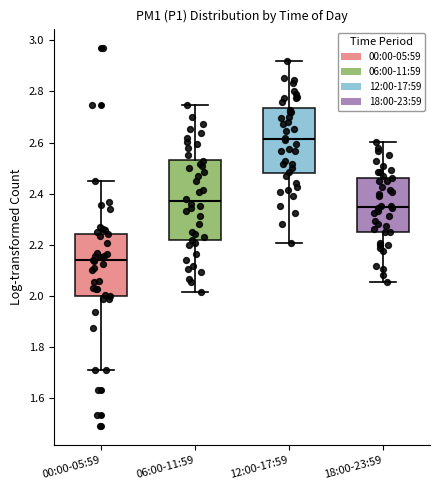

Reading left to right, read every box against the y-axis: the position of its median line, the range the box covers, and the ends of its whiskers. The values are not printed on the chart, so give them approximately, as read against the axis.

00:00-05:59: median 2.14, box 2.00 to 2.24, whiskers 1.72 to 2.46
06:00-11:59: median 2.38, box 2.22 to 2.54, whiskers 2.02 to 2.74
12:00-17:59: median 2.62, box 2.48 to 2.74, whiskers 2.20 to 2.92
18:00-23:59: median 2.34, box 2.26 to 2.46, whiskers 2.06 to 2.60